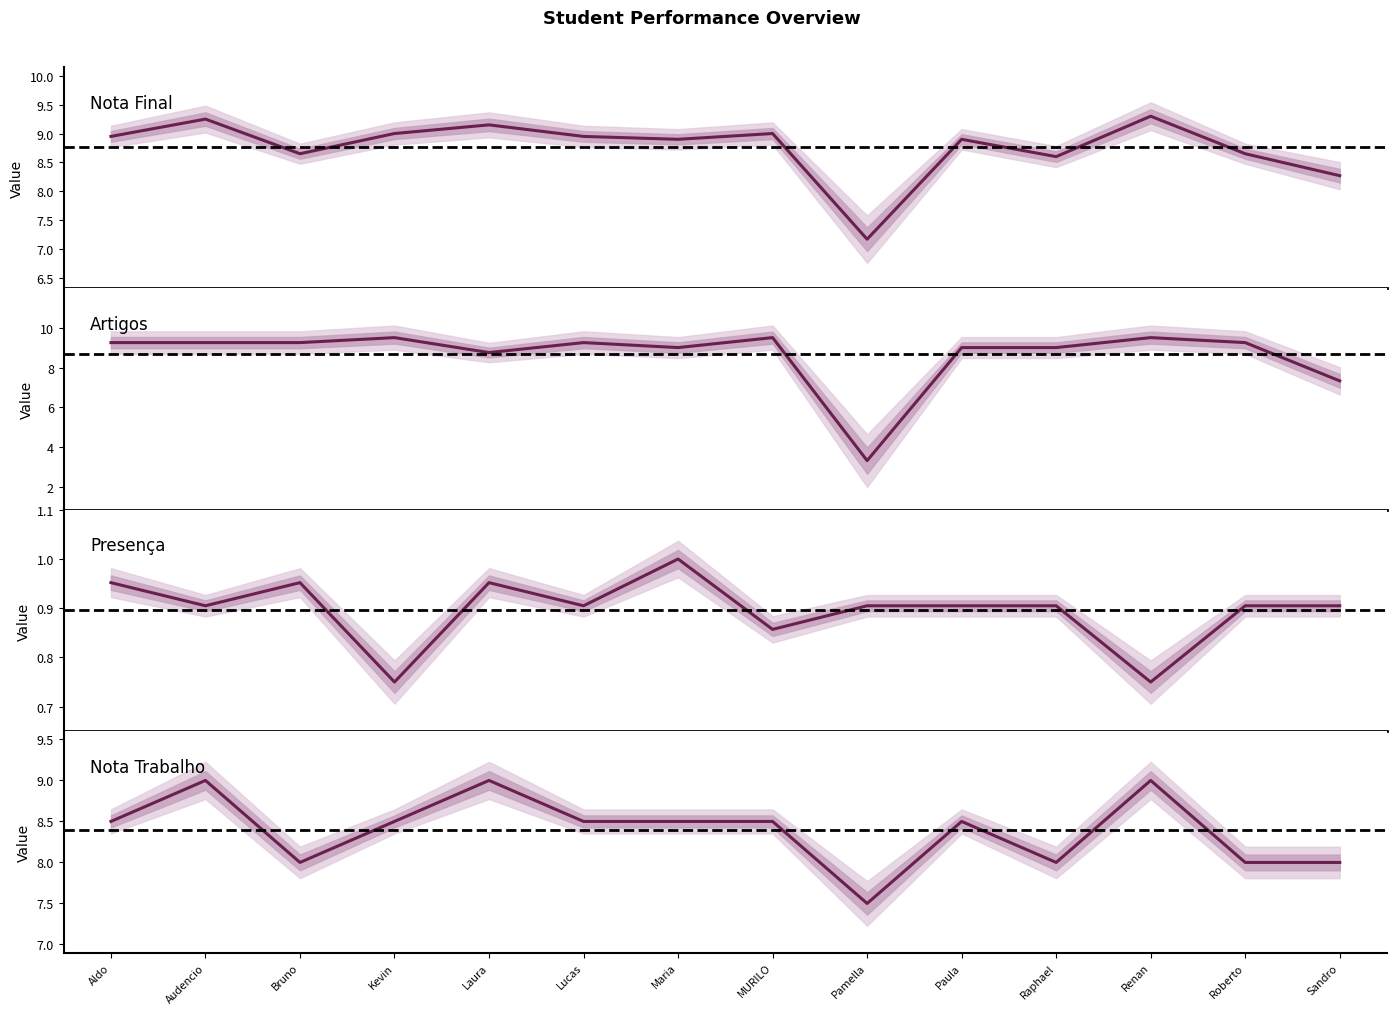

What is the total value across all series at Renan?

28.6